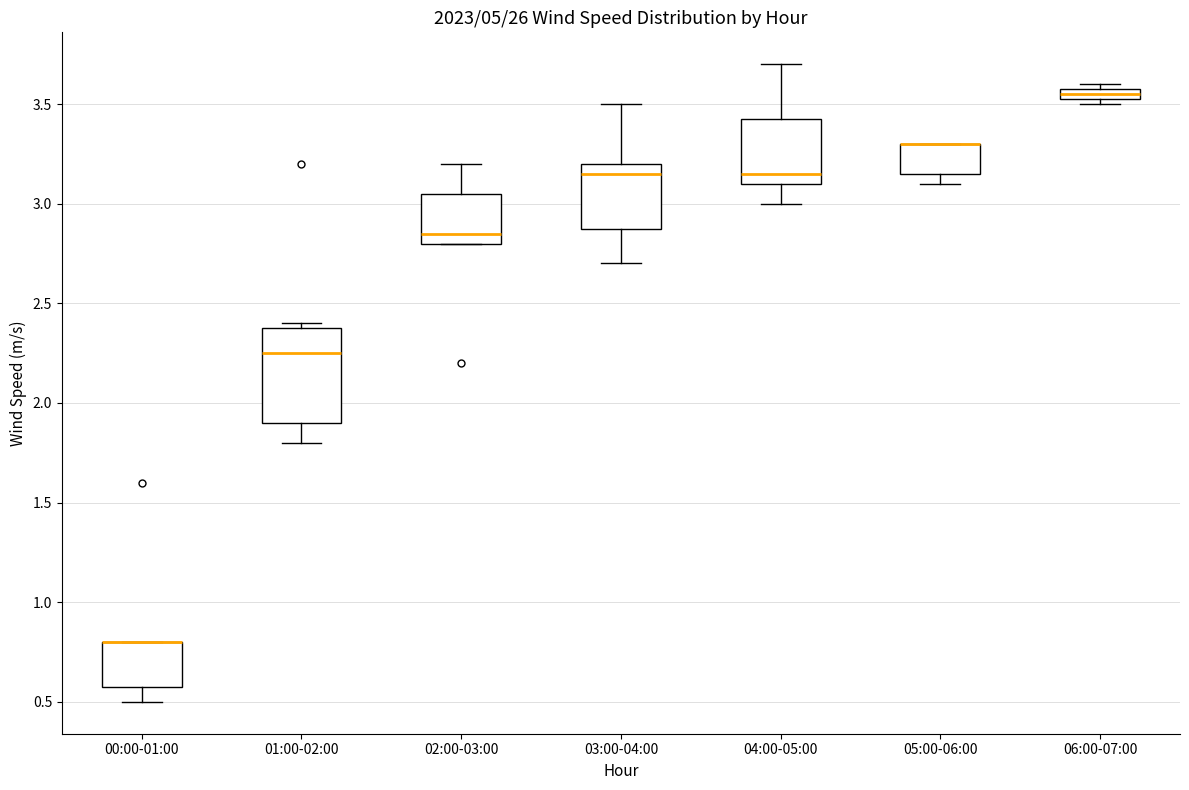

Where is the upper edge of the box for 00:00-01:00 on the y-axis? The values are not printed on the chart, so give them approximately, as read against the axis.

0.80